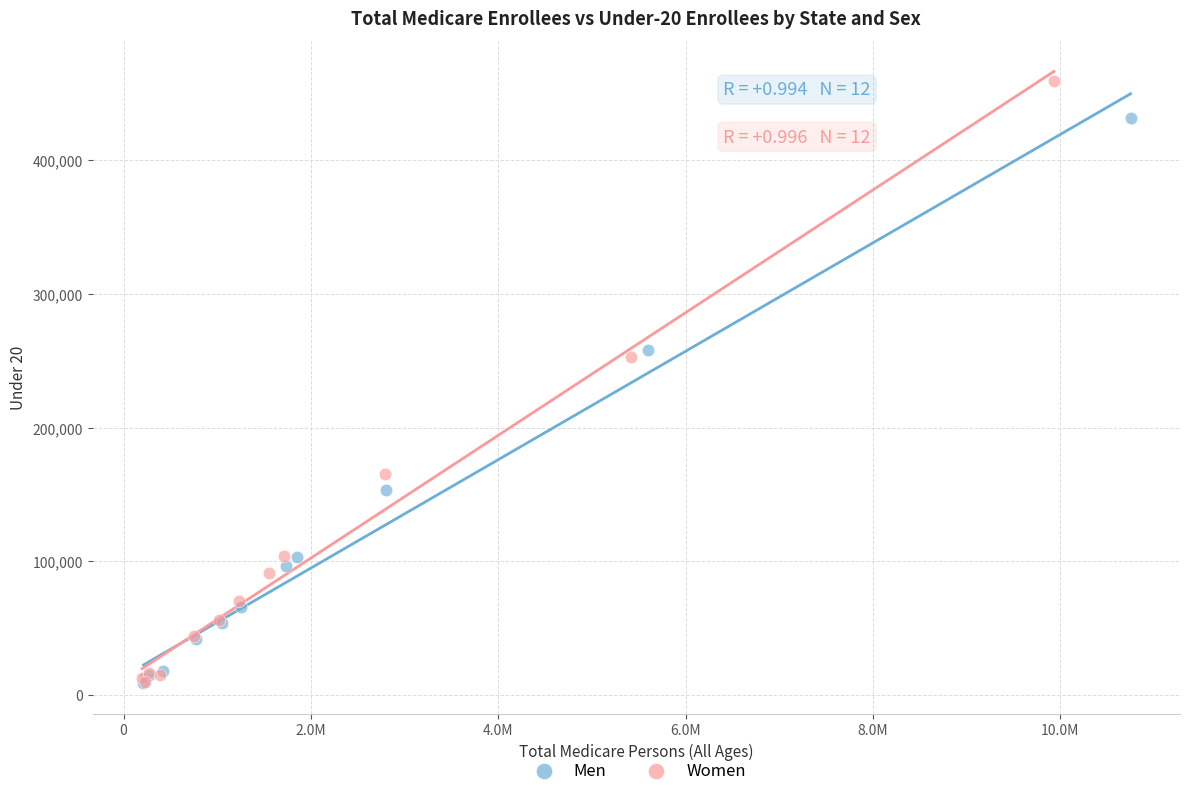

What are all the series names shown in the legend?

Men, Women